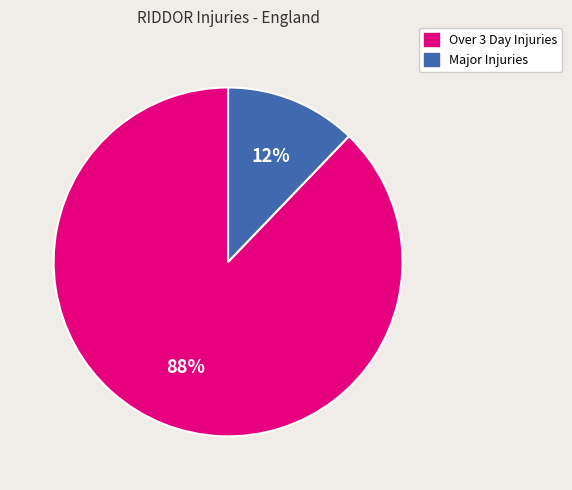

The Major Injuries slice represents 12% of the pie. True or false?

True